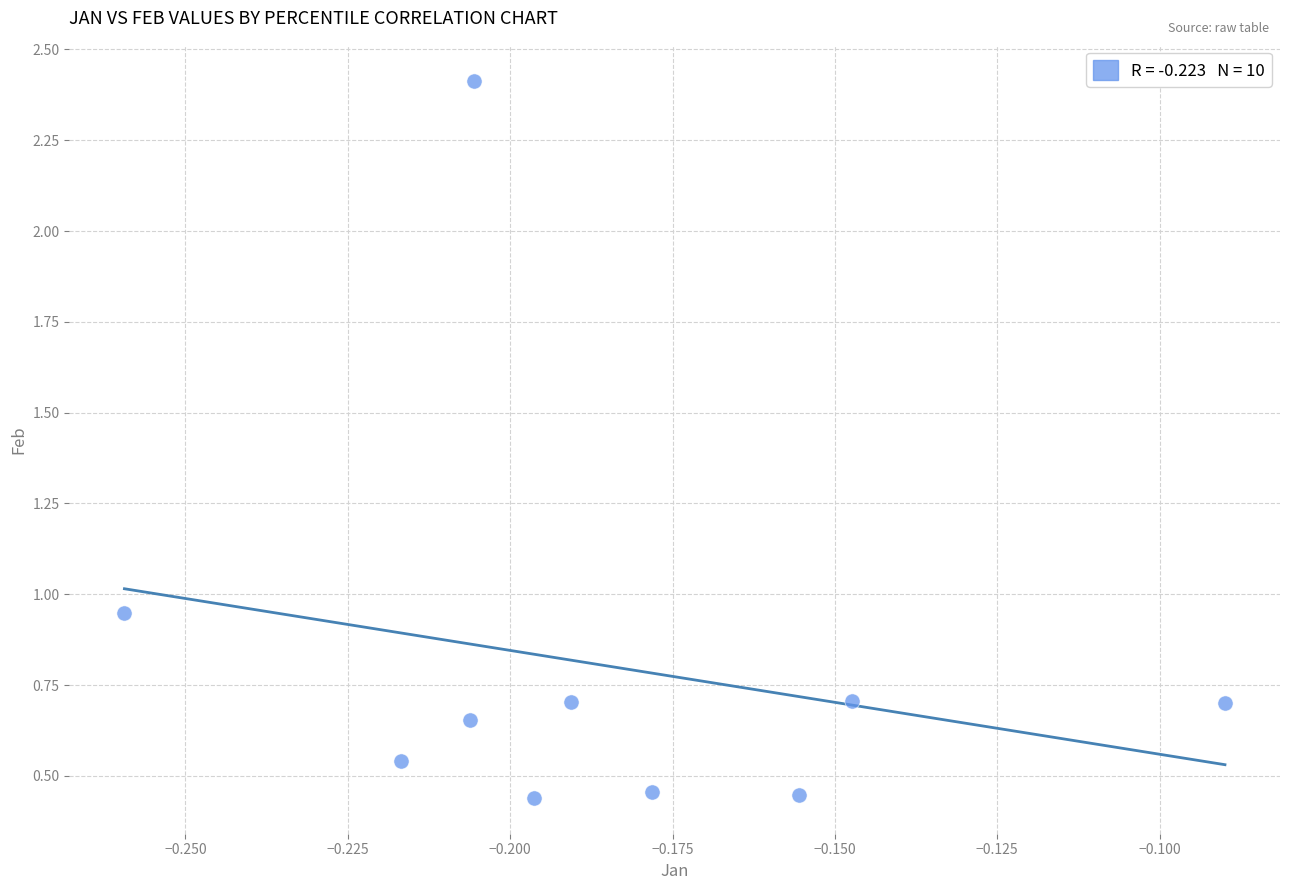

What is the range of Y values (max minus min)?

2.0